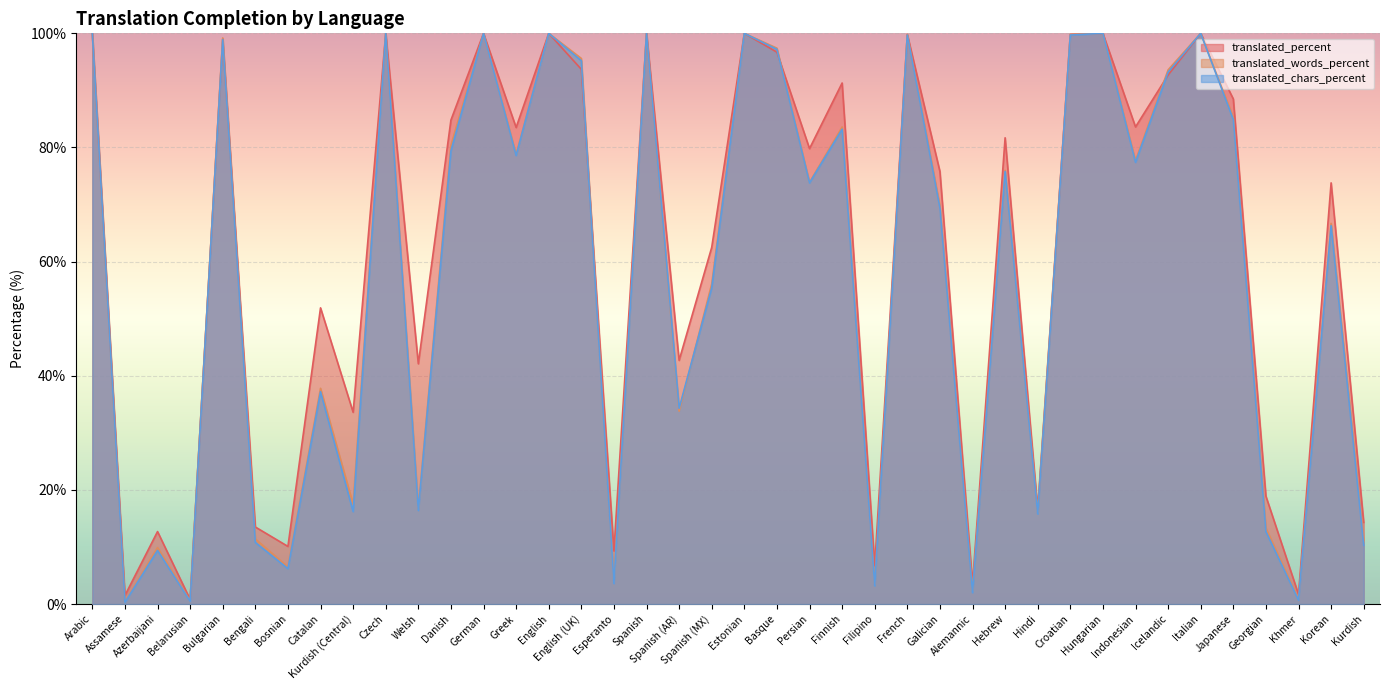

True or false: translated_percent has more than 1 points higher than both neighbors.

True